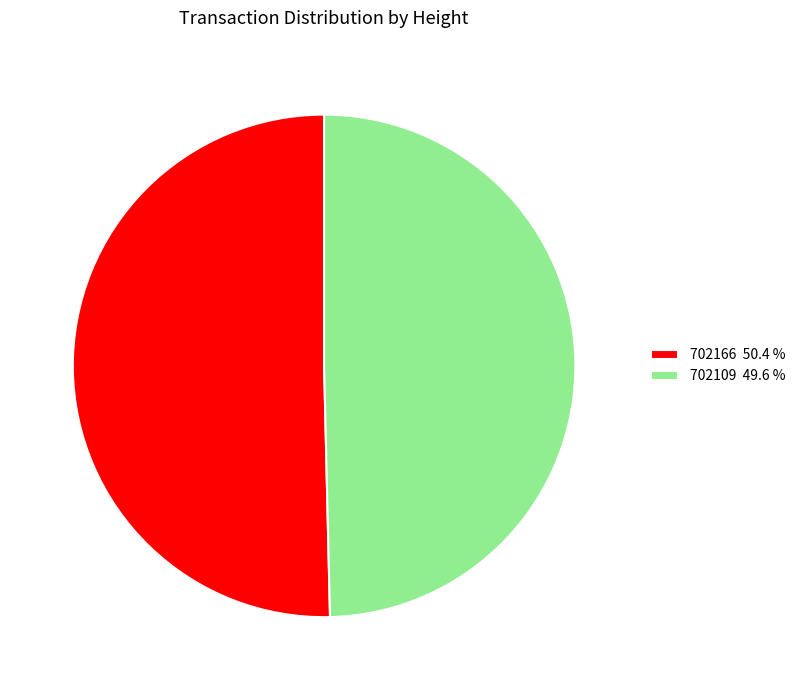

Combined, do 702109 and 702166 account for over 50%?

Yes